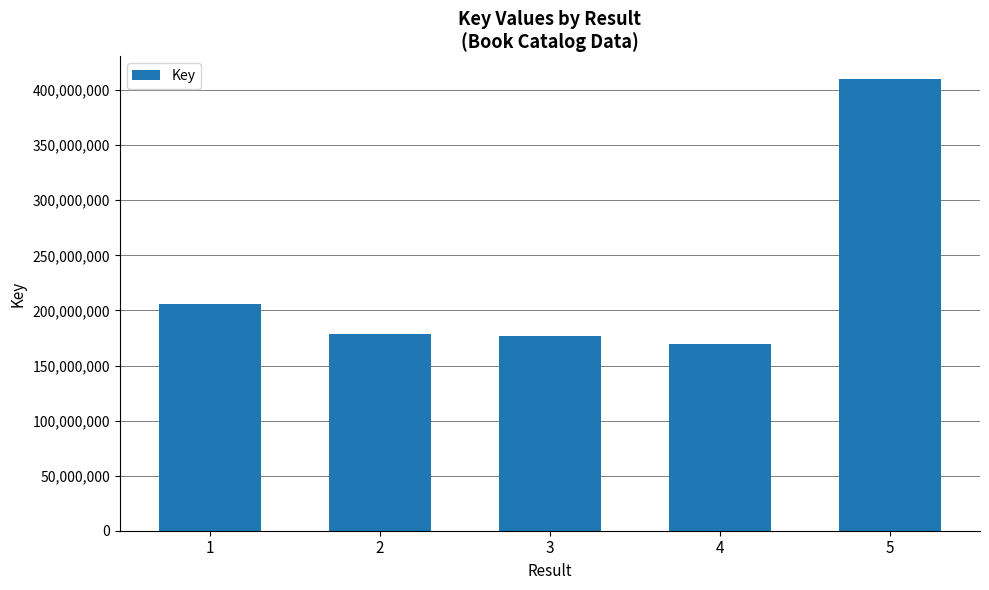

The value at 5 is 410049833. True or false?

True